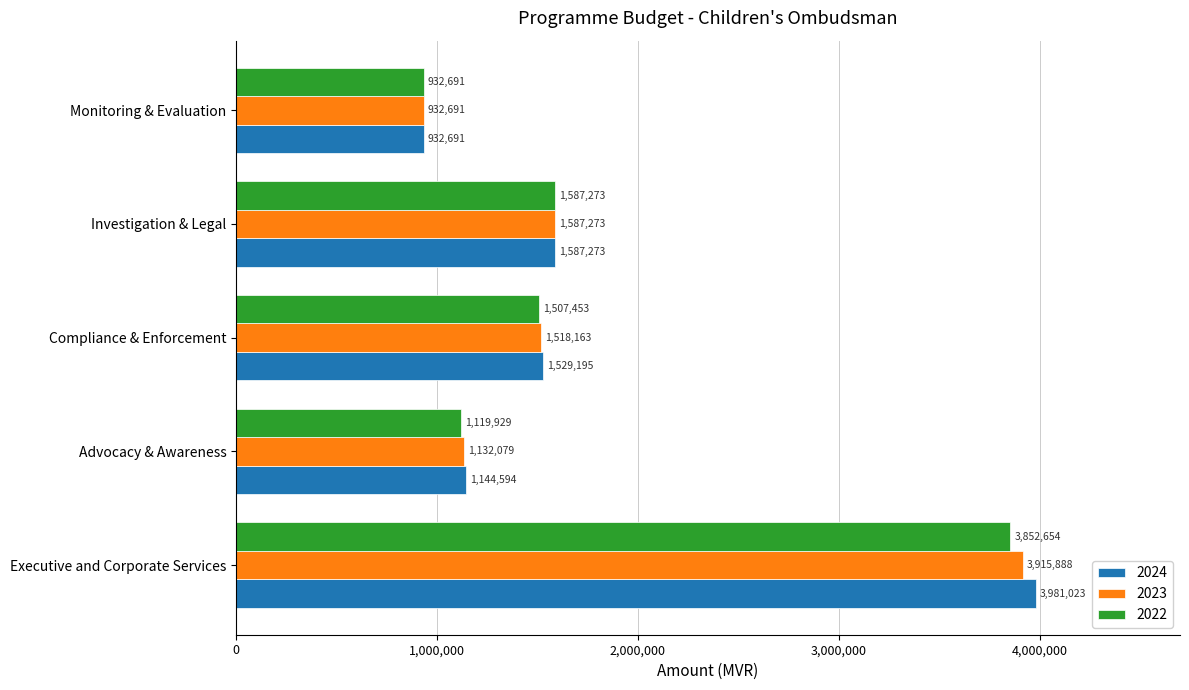

Read the 2023 value at Compliance & Enforcement, to the nearest 50.

1518150